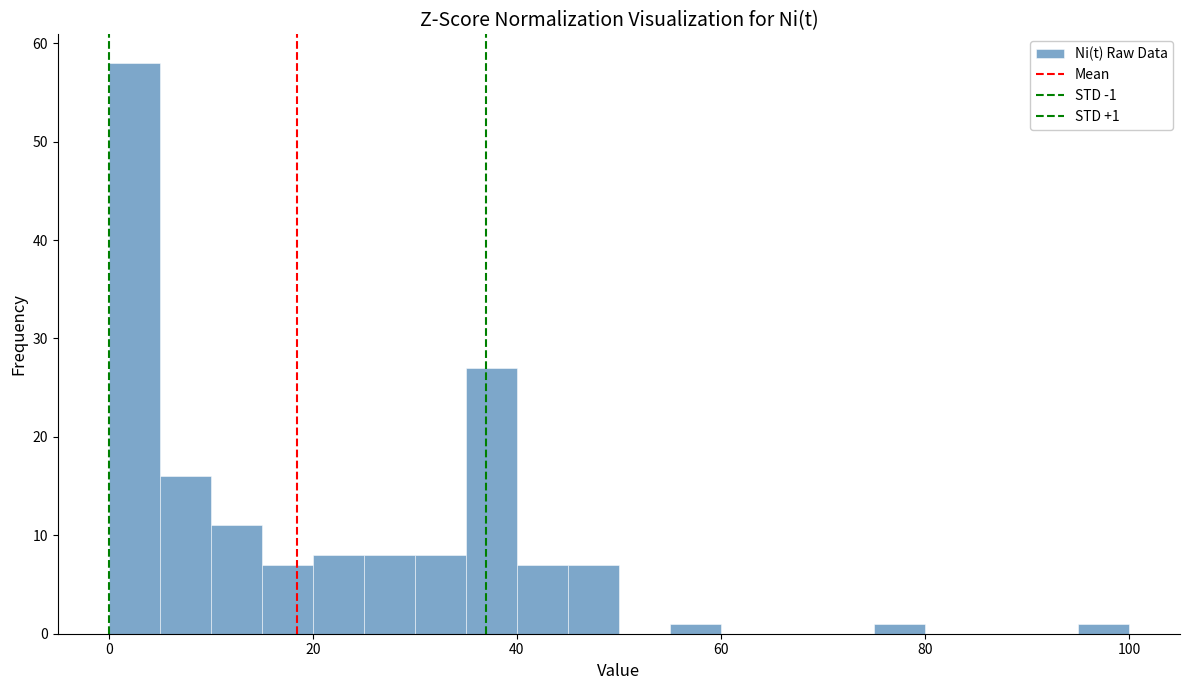

Read against the x-axis, roughly where is the centre of the tallest bar?

2